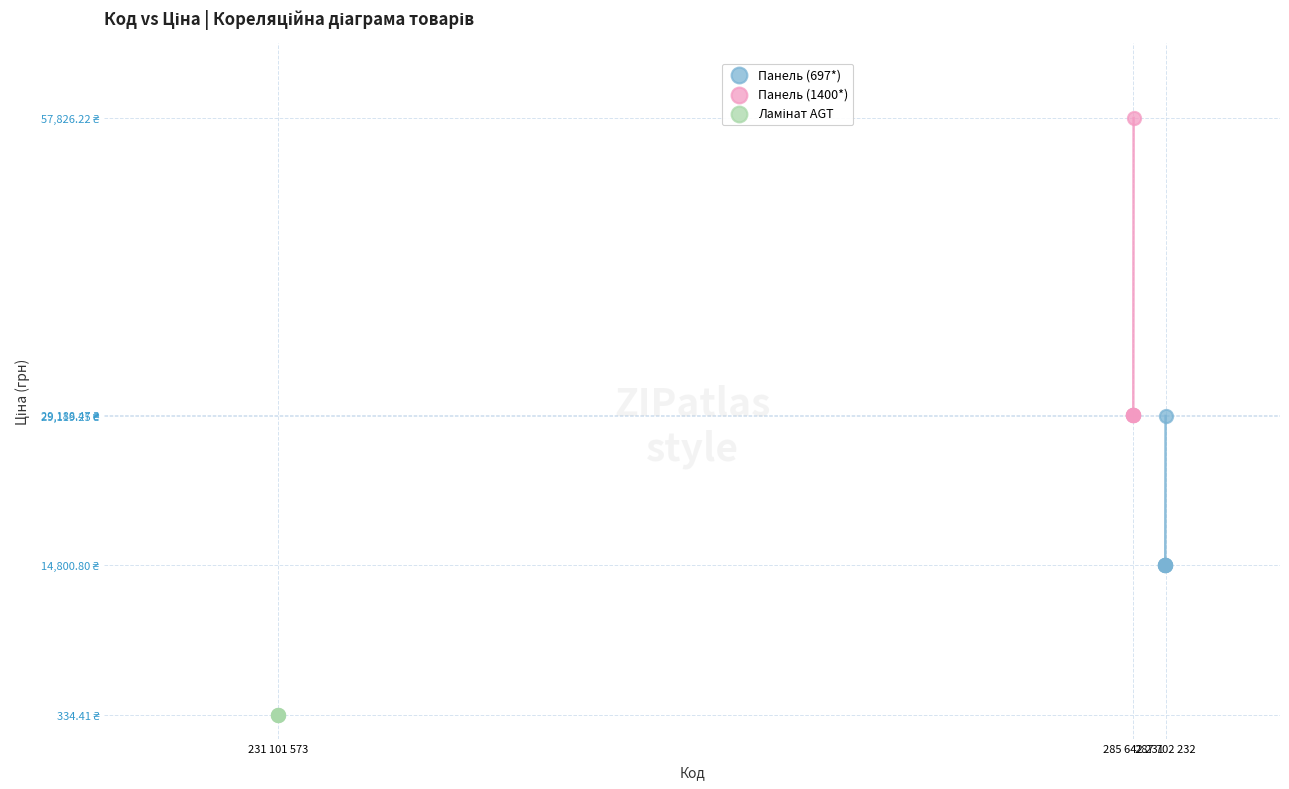

Which series contains the highest Y value?

Панель (1400*)